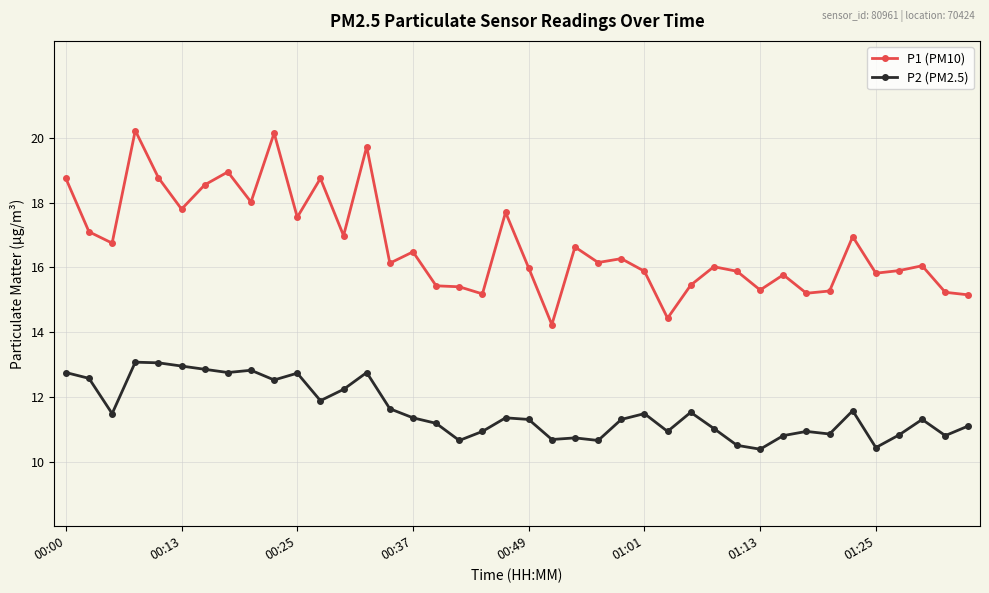

What is the value of the P2 (PM2.5) point at the 39th from the left?

10.8